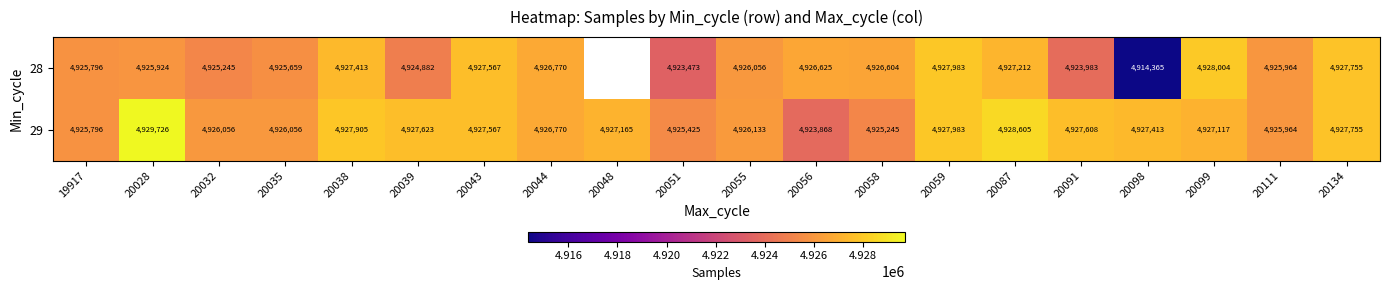

At how many categories does at least one series exceed 4915147?

20